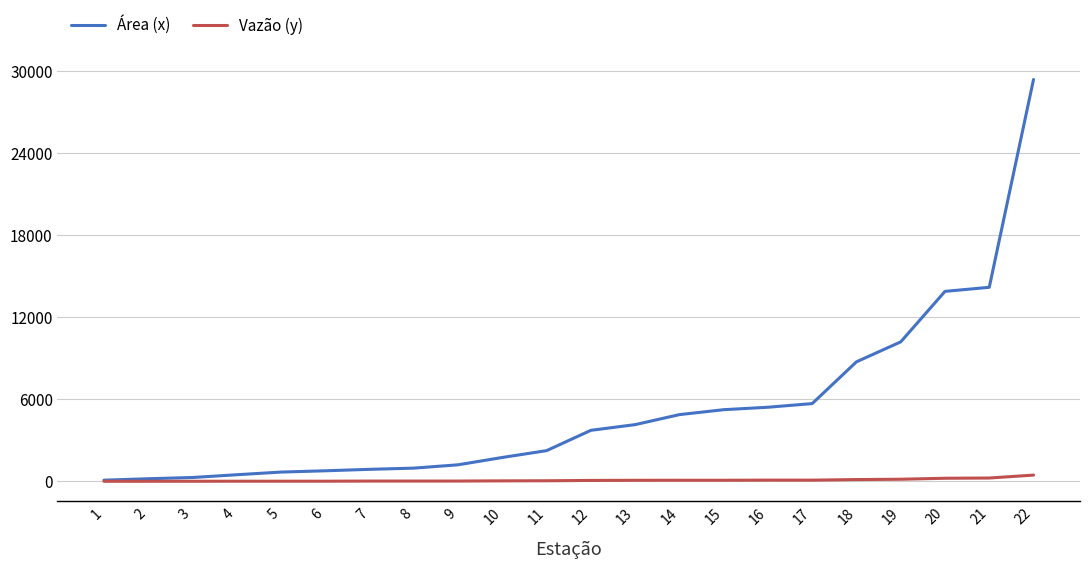

What is the smallest value displayed?

1.3